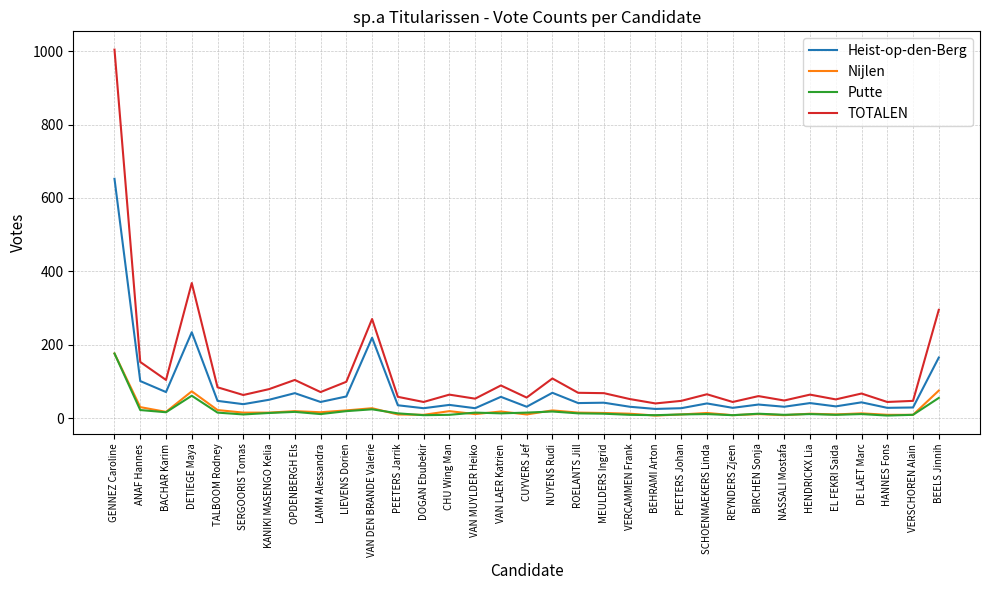

Which series changed the most between VAN DEN BRANDE Valerie and MEULDERS Ingrid?

TOTALEN